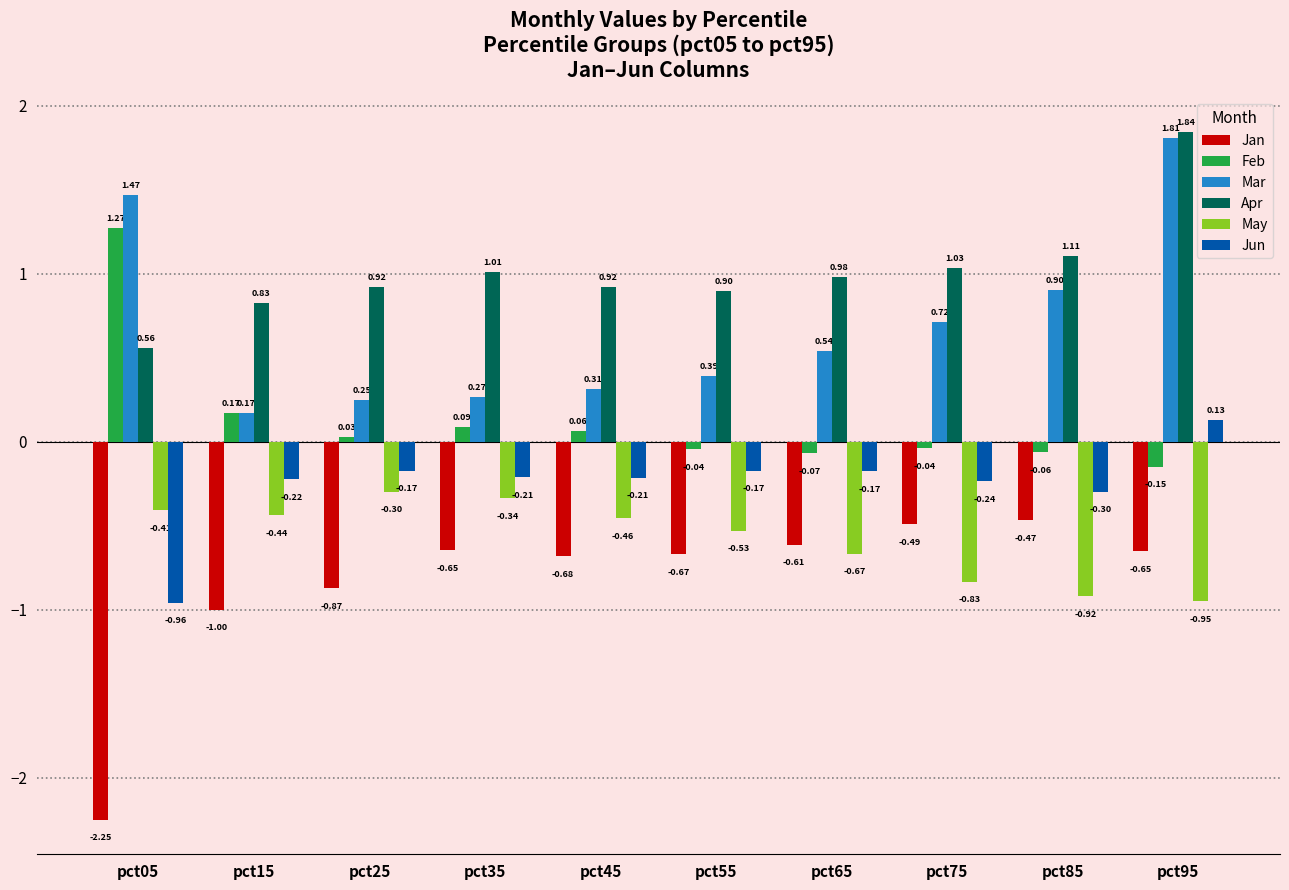

What is the sum of all Jun values?

-2.5